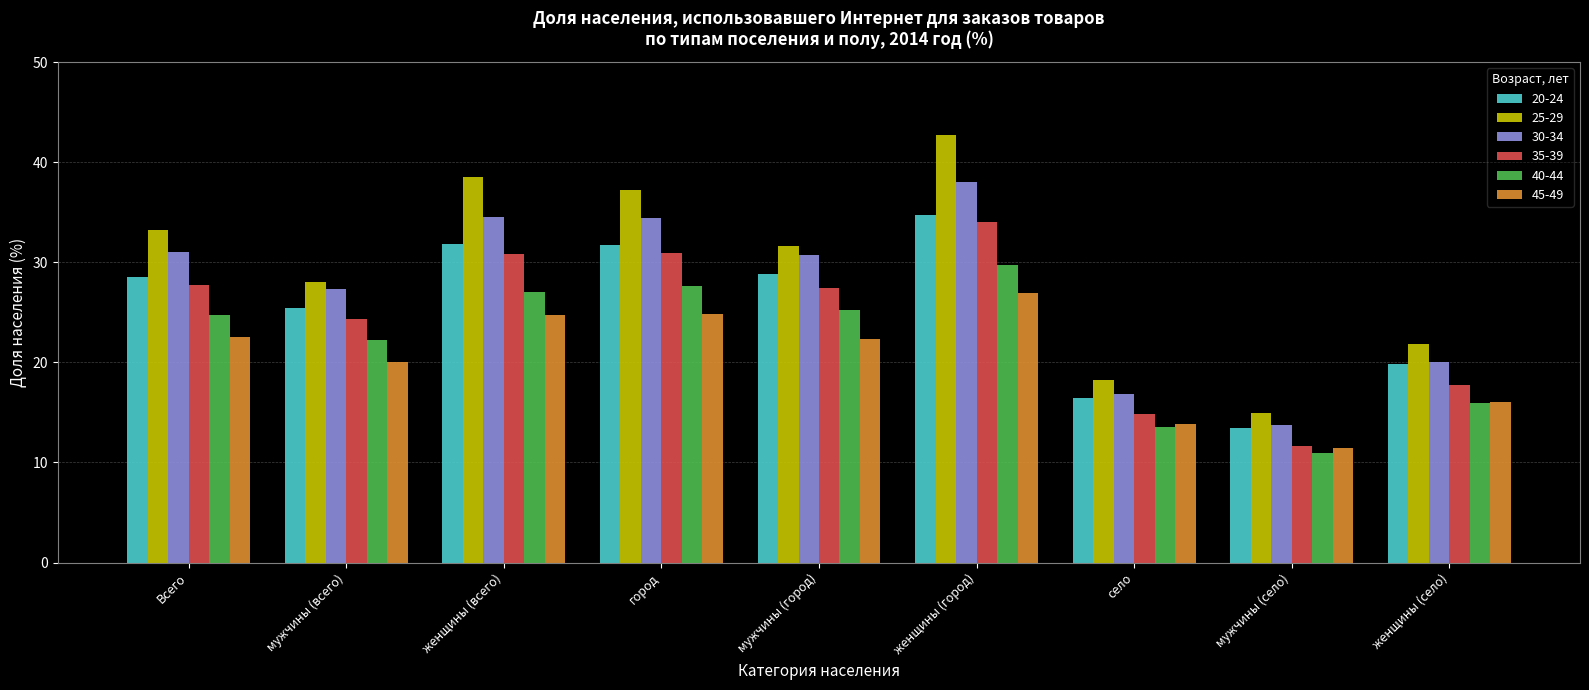

True or false: 30-34 has a value of 16.9 at мужчины (всего).

False